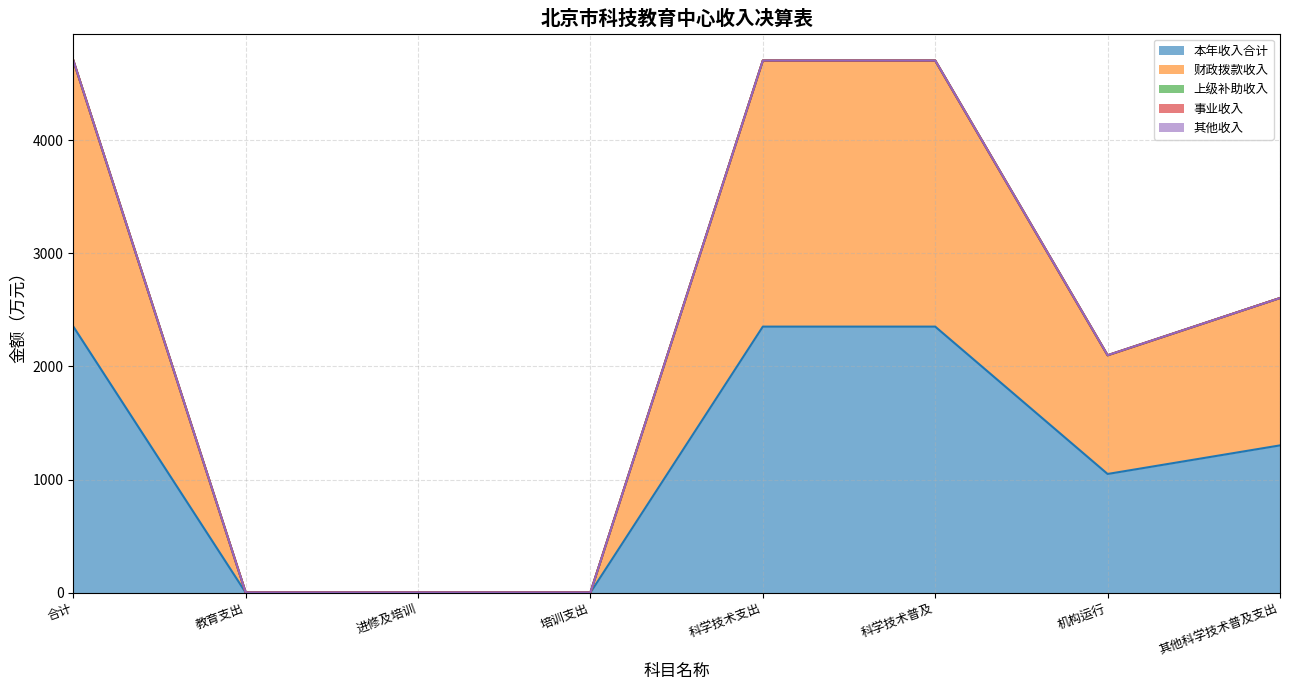

True or false: 本年收入合计 and 事业收入 intersect in this chart.

False